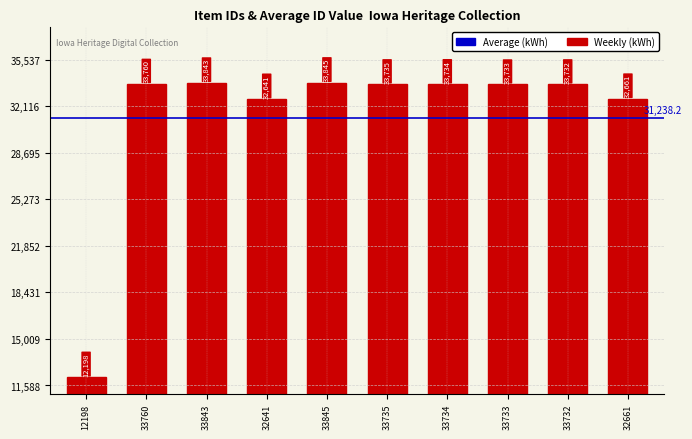

Where is the data nearest to the value 23021?

32641